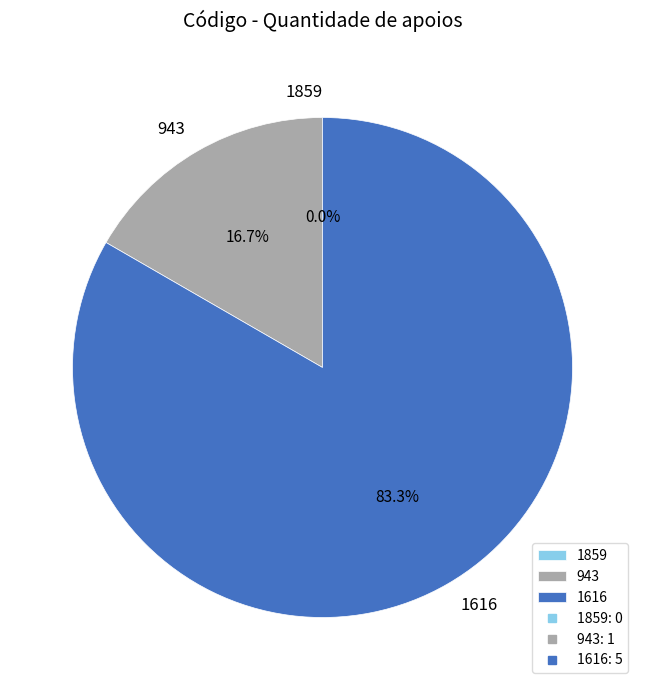

Which has a higher value, 943 or 1616?

1616